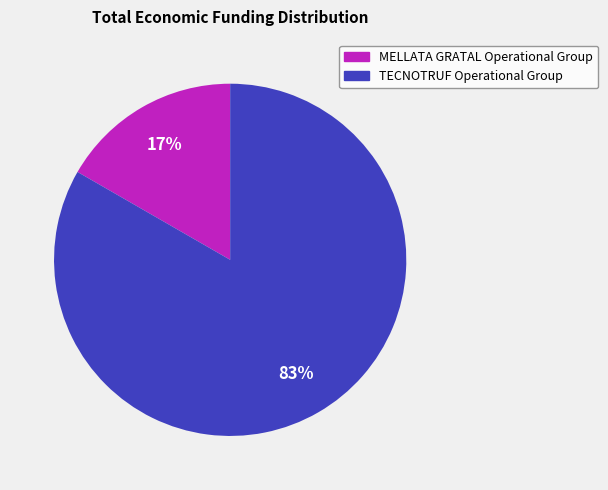

What is the ratio of the value at MELLATA GRATAL Operational Group to the value at TECNOTRUF Operational Group?

0.2